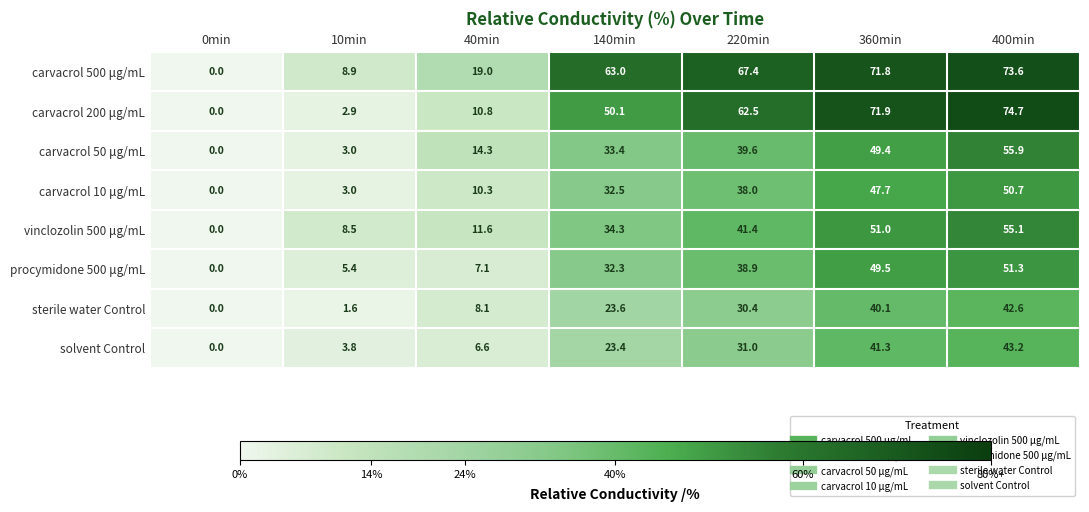

Rank the series by their maximum value, from highest to lowest.

carvacrol 200 μg/mL, carvacrol 500 μg/mL, carvacrol 50 μg/mL, vinclozolin 500 μg/mL, procymidone 500 μg/mL, carvacrol 10 μg/mL, solvent Control, sterile water Control